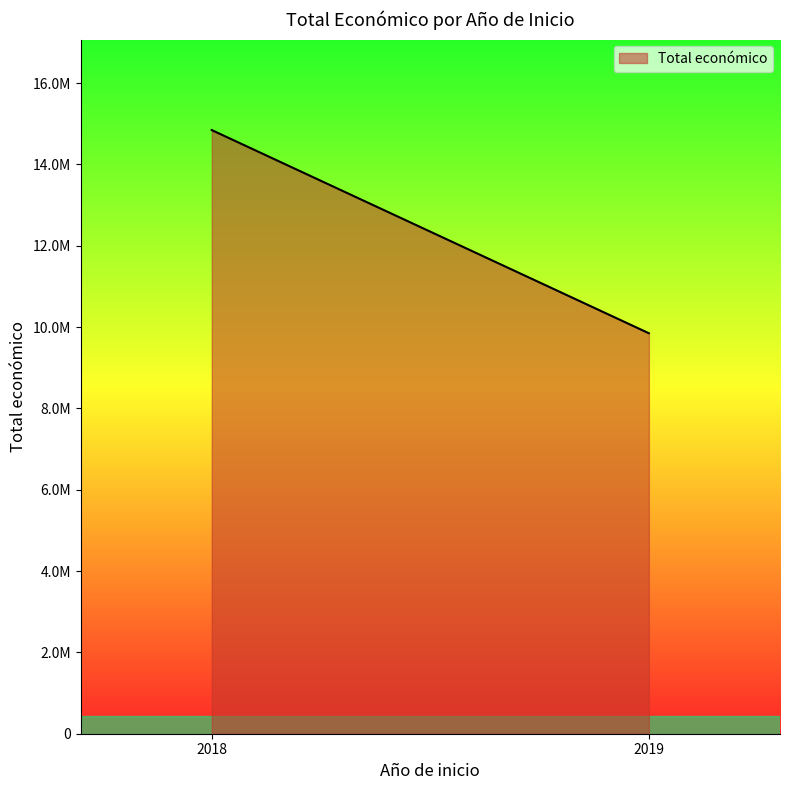

Which has a higher value, 2018 or 2018?

2018